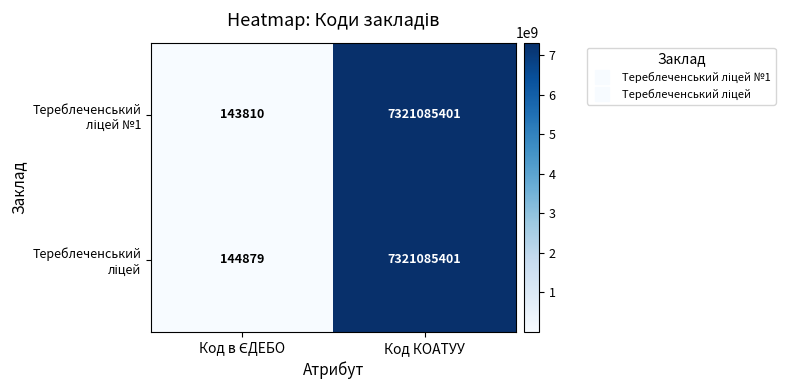

Which label corresponds to the largest value in the chart?

Код КОАТУУ